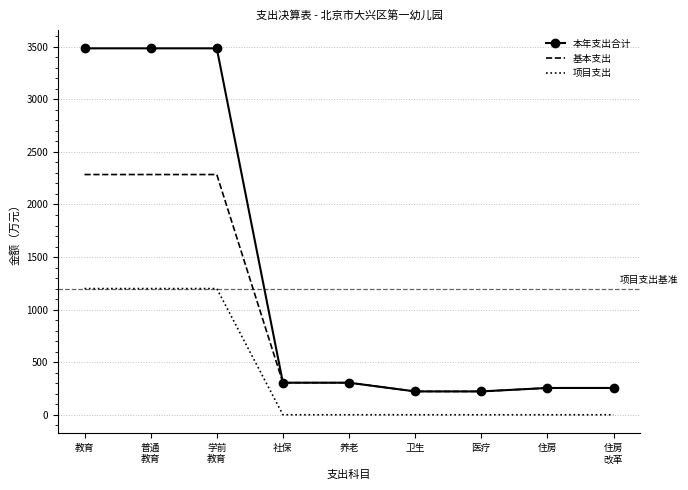

What is the difference between the second highest and second lowest values in the 本年支出合计 series?

3263.2